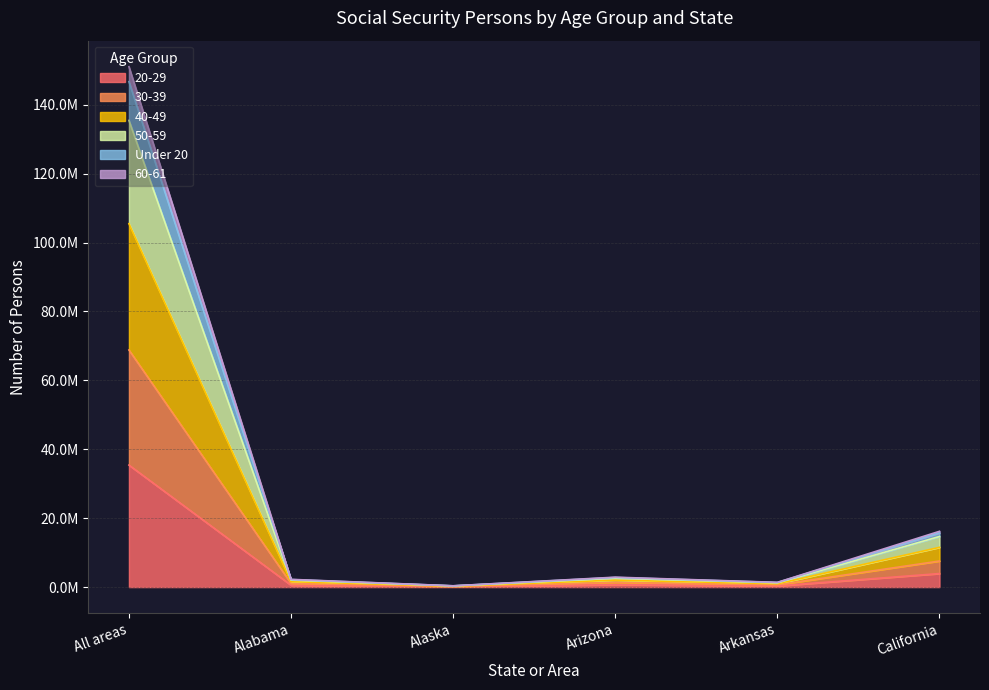

True or false: 60-61 has a value of 3872675 at California.

False